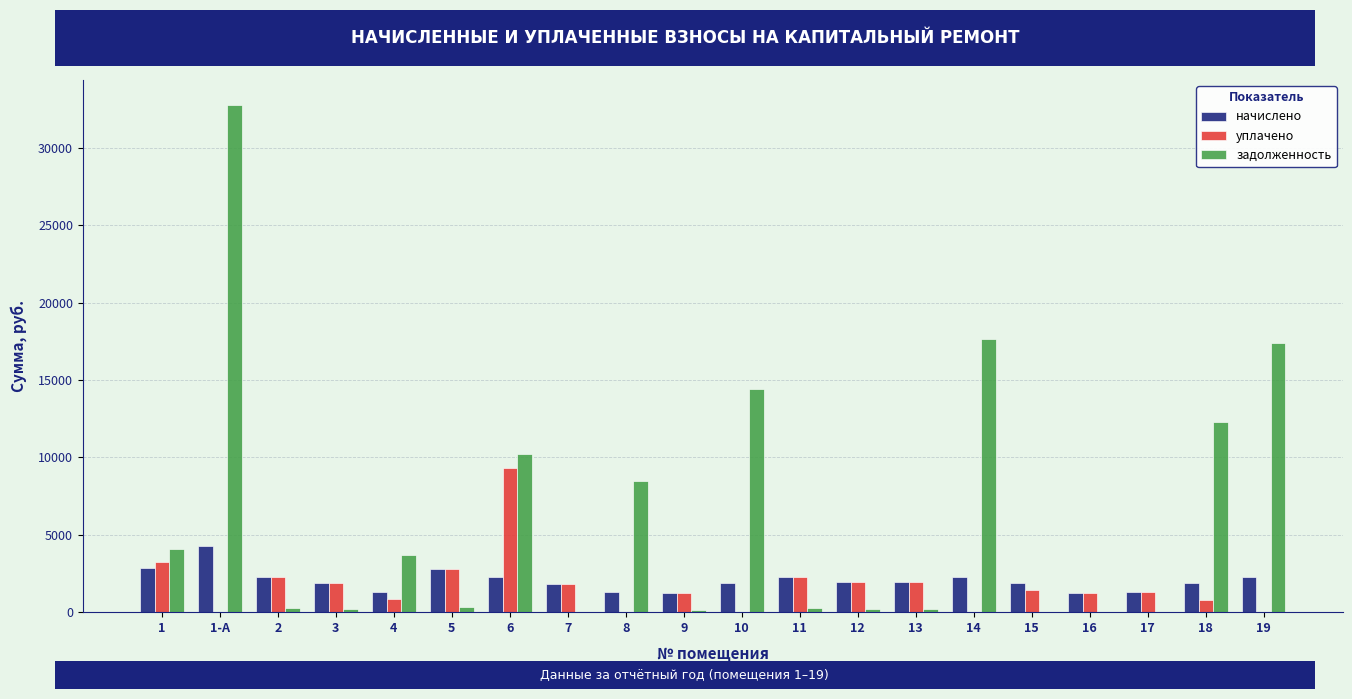

Which series changed the most between 6 and 16?

задолженность